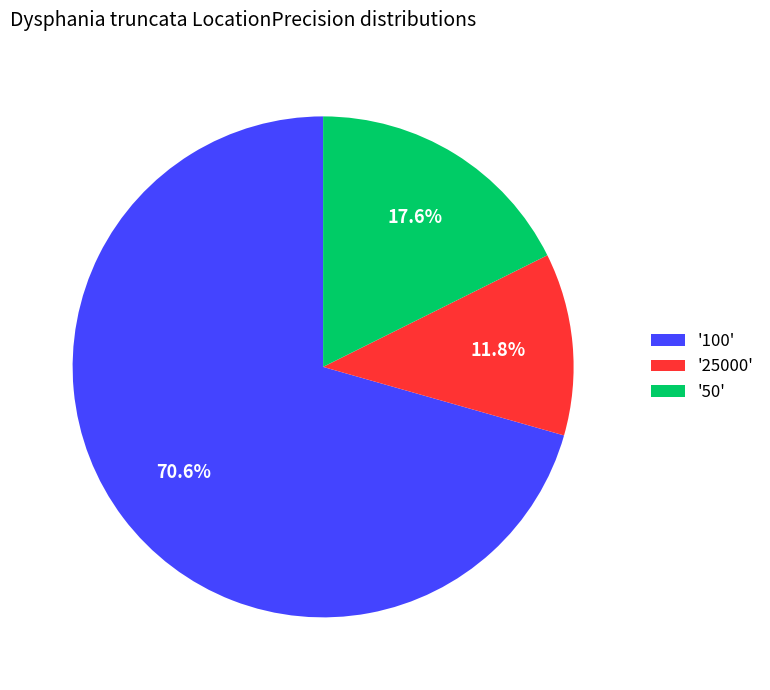

Which has a higher value, '50' or '25000'?

'50'